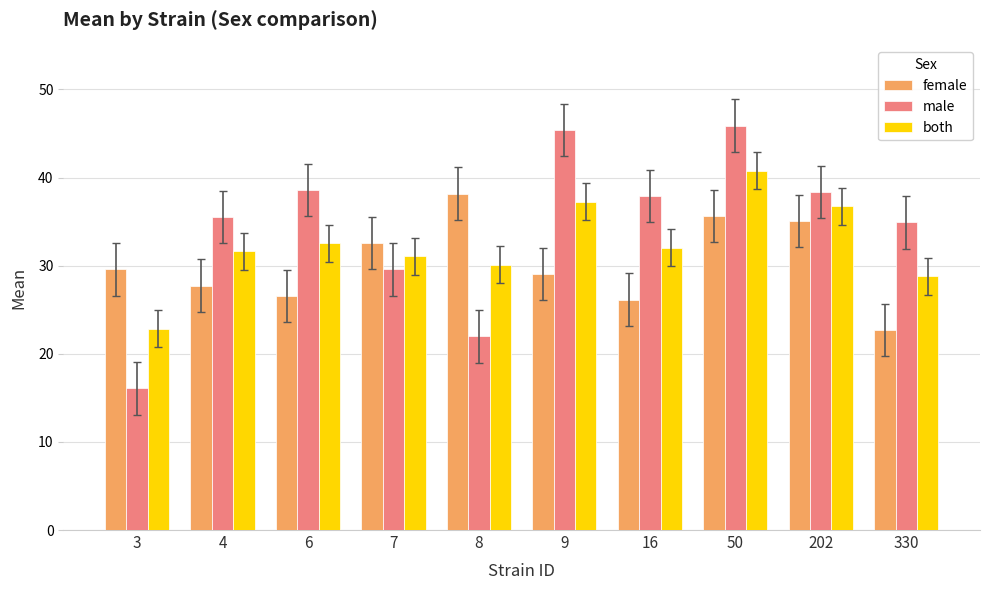

Which series has the largest range (max minus min)?

male